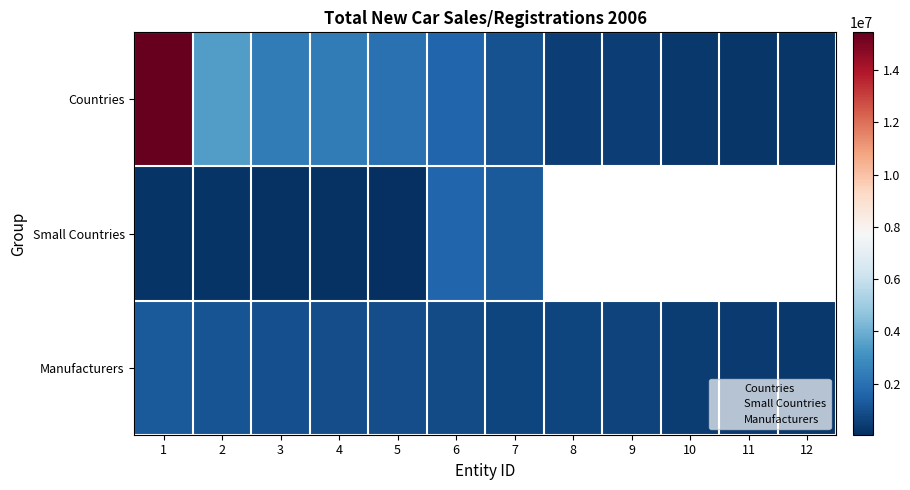

Is it true that Countries equals 1837113.1 at 7?

False